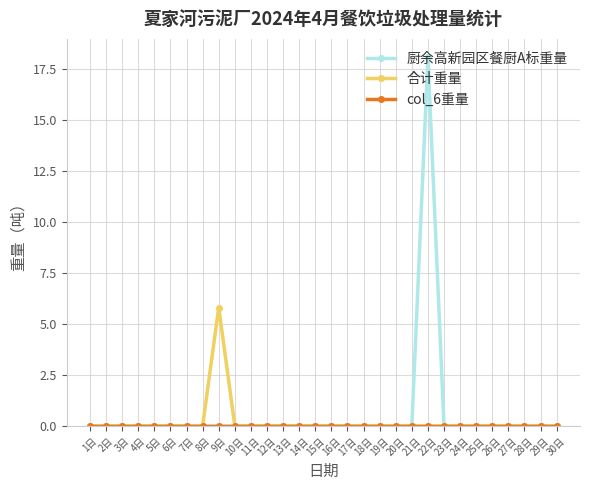

Does the chart display data point markers on the line(s)?

Yes